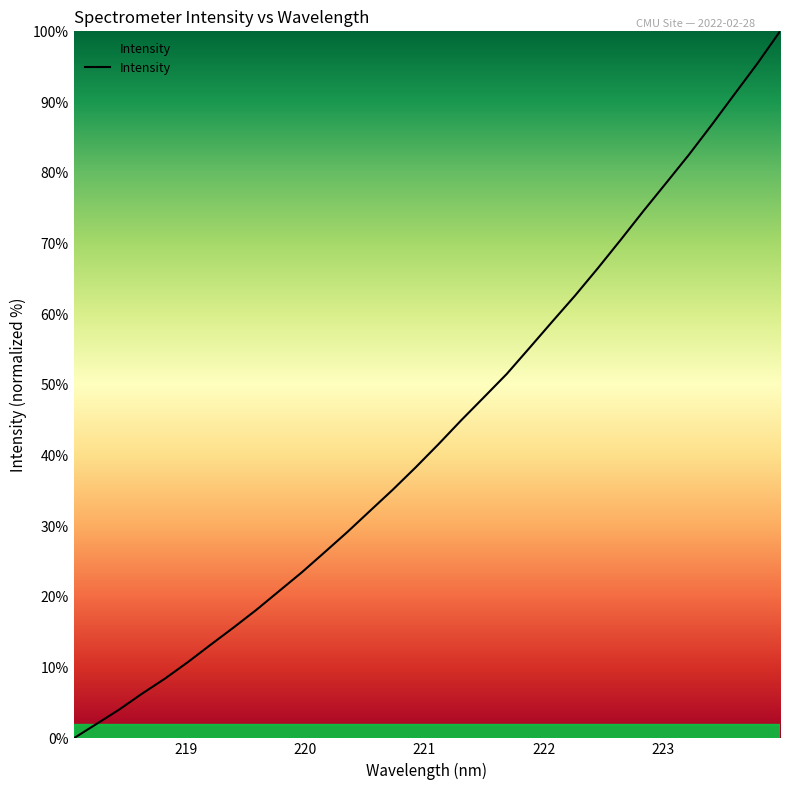

Reading right to left, what are all the values shown in this chart?

100.0	95.4	91.1	86.8	82.6	78.6	74.6	70.5	66.5	62.6	59.0	55.2	51.5	48.3	45.0	41.6	38.3	35.2	32.2	29.2	26.3	23.5	20.8	18.1	15.6	13.2	10.8	8.4	6.3	4.1	2.0	0.0